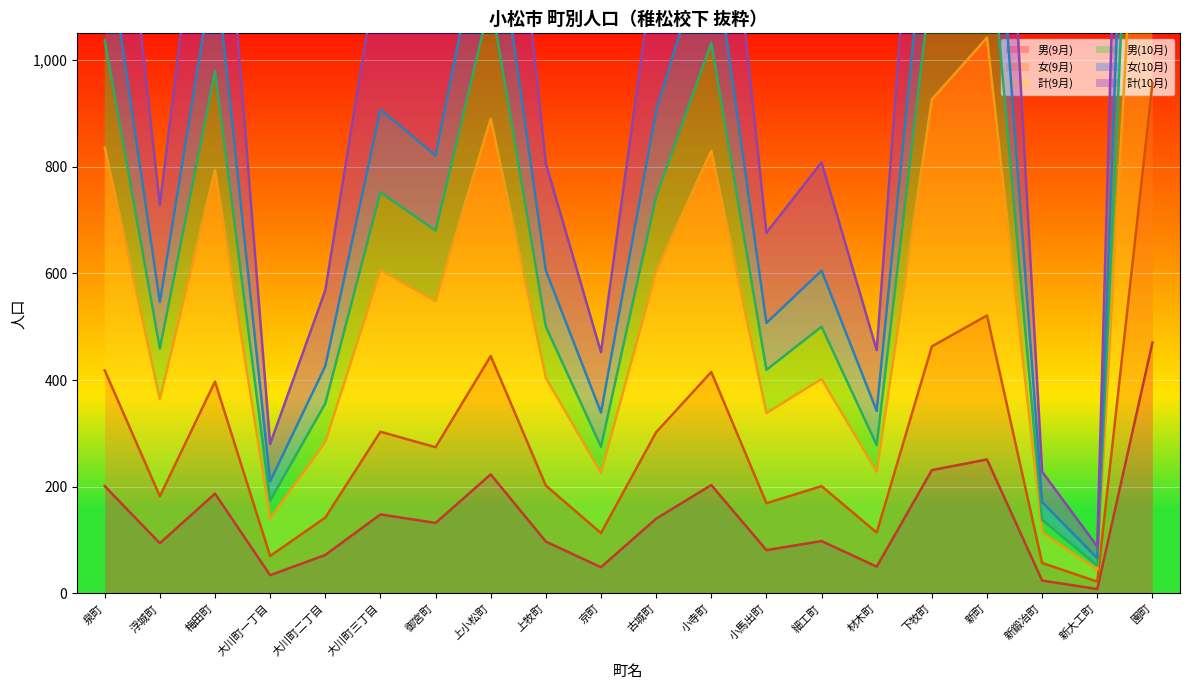

How many lines are shown in the chart?

6